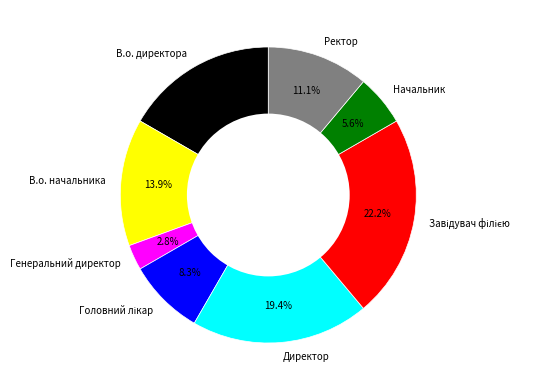

What is the smallest slice in the pie chart?

Генеральний директор